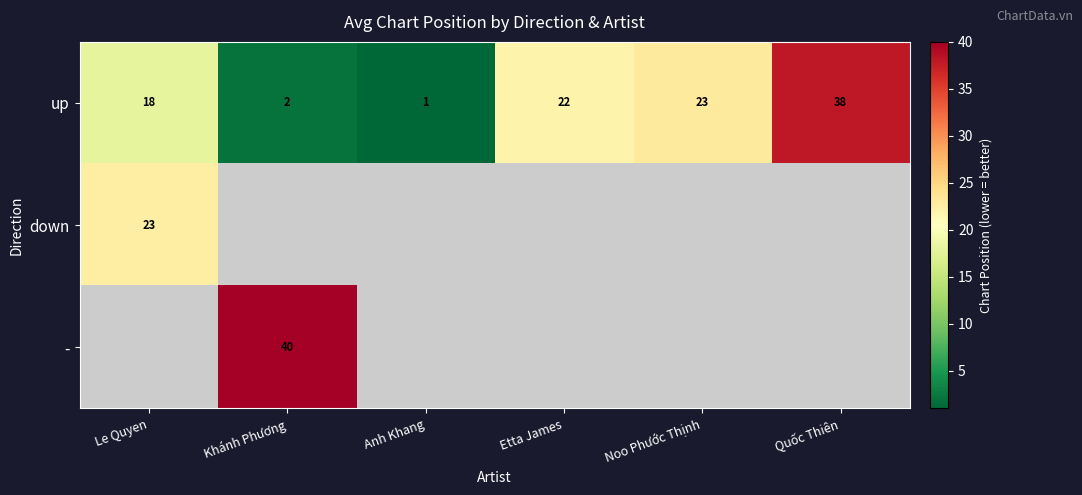

Rank the categories by up value from highest to lowest.

Quốc Thiên, Noo Phước Thịnh, Etta James, Le Quyen, Khánh Phương, Anh Khang